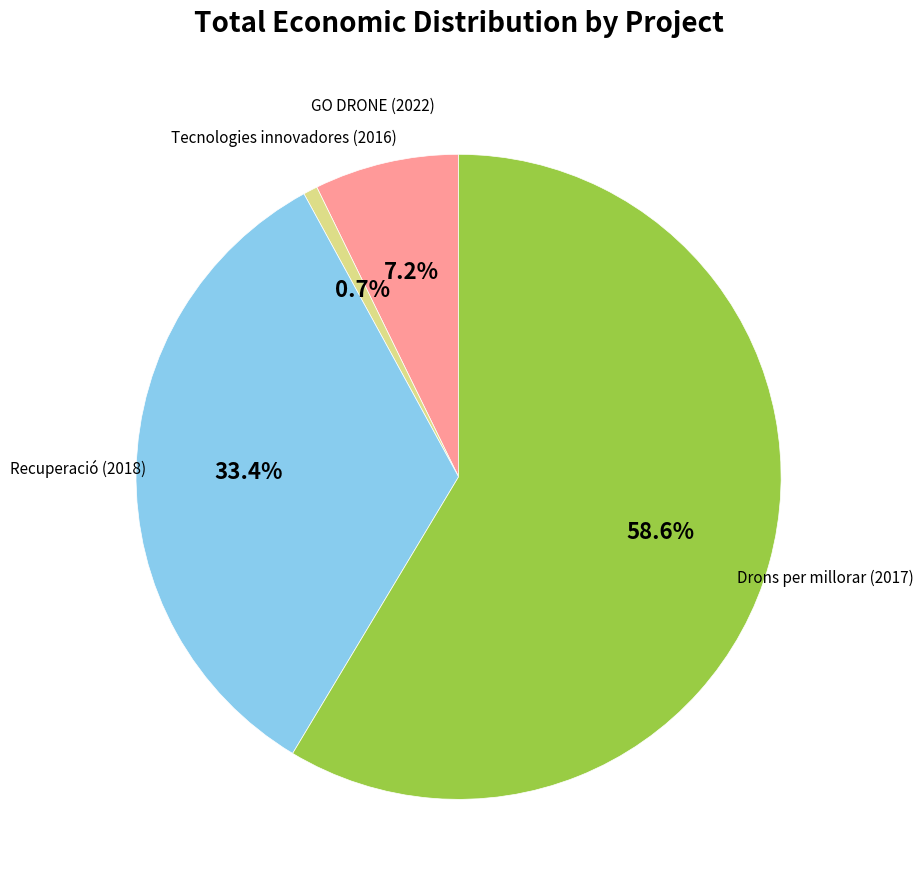

The Drons per millorar (2017) slice represents 59% of the pie. True or false?

True